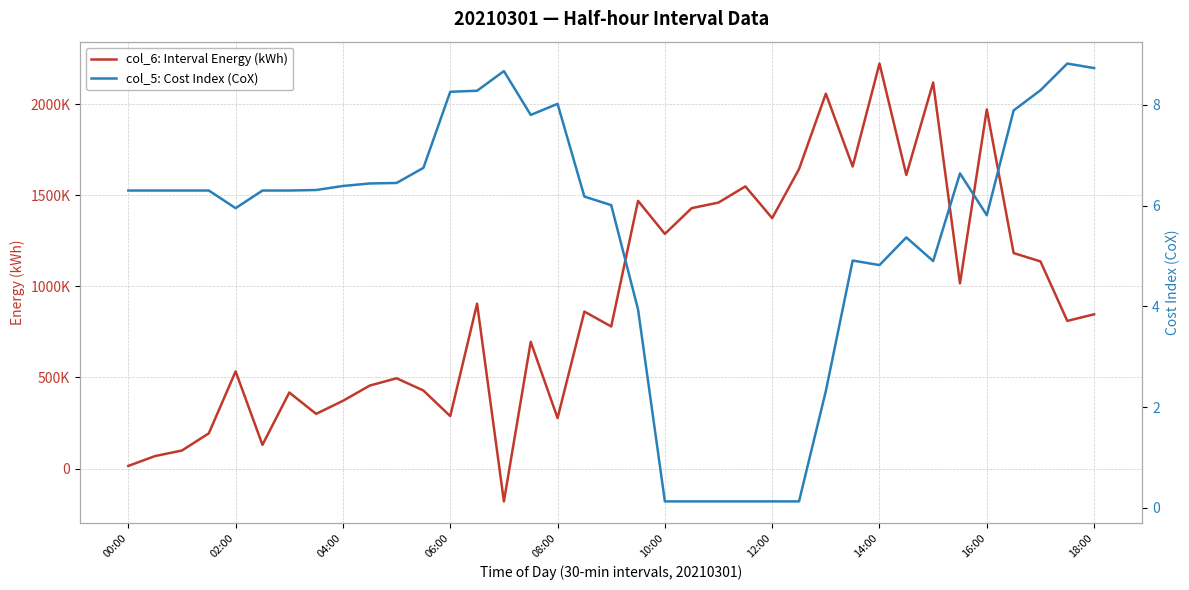

Reading right to left, list all the values displayed in this chart.

col_6: Interval Energy (kWh): 846555.0	810228.0	1136817.0	1182528.0	1970812.0	1016237.0	2118373.0	1611127.0	2222673.0	1657491.0	2057340.0	1643268.0	1374403.0	1548472.0	1459682.0	1429219.0	1287800.0	1469144.0	779523.0	861429.0	277165.0	695391.0	-180271.0	904731.0	287618.0	428159.0	495438.0	455388.0	371592.0	300083.0	417275.0	129890.0	533243.0	193104.0	99009.0	68548.0	14515.0
col_5: Cost Index (CoX): 8.7	8.8	8.3	7.9	5.8	6.6	4.9	5.4	4.8	4.9	2.3	0.1	0.1	0.1	0.1	0.1	0.1	3.9	6.0	6.2	8.0	7.8	8.7	8.3	8.3	6.8	6.5	6.4	6.4	6.3	6.3	6.3	6.0	6.3	6.3	6.3	6.3